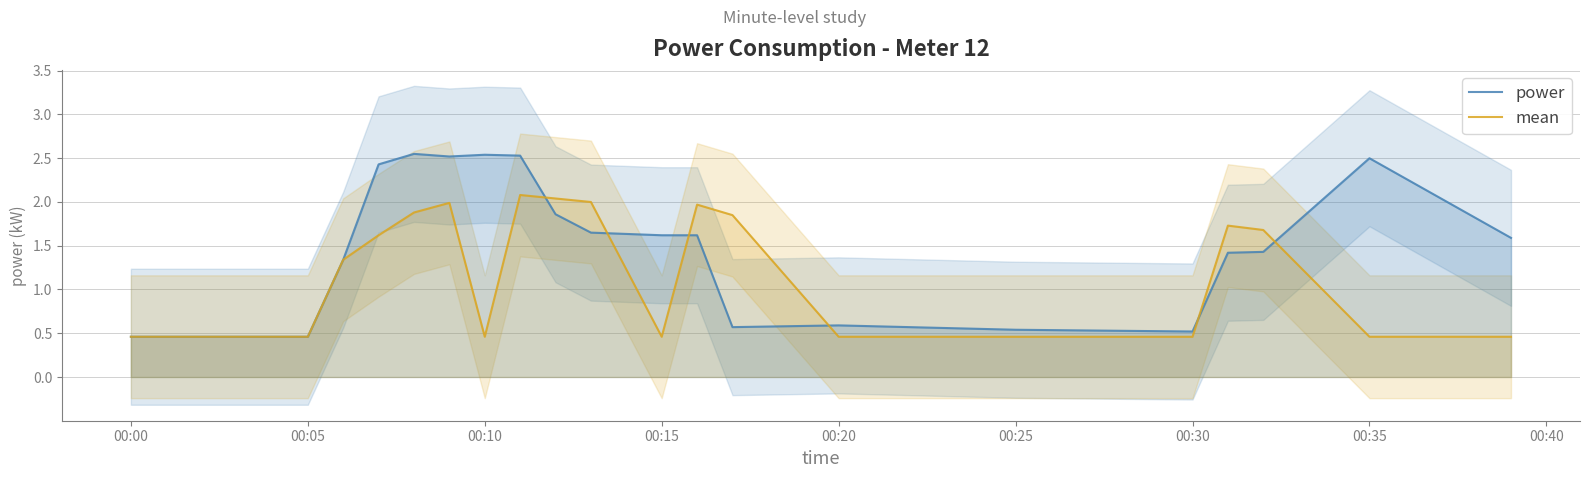

True or false: power has a value of 0.5 at 00:25.

True